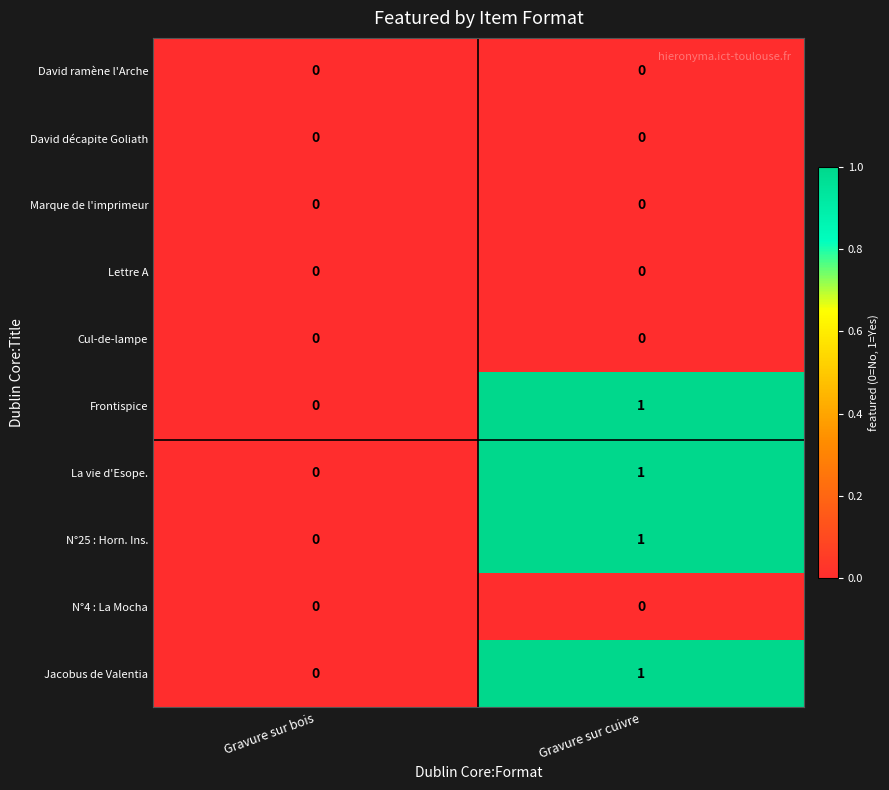

How many data points does each series have?

2